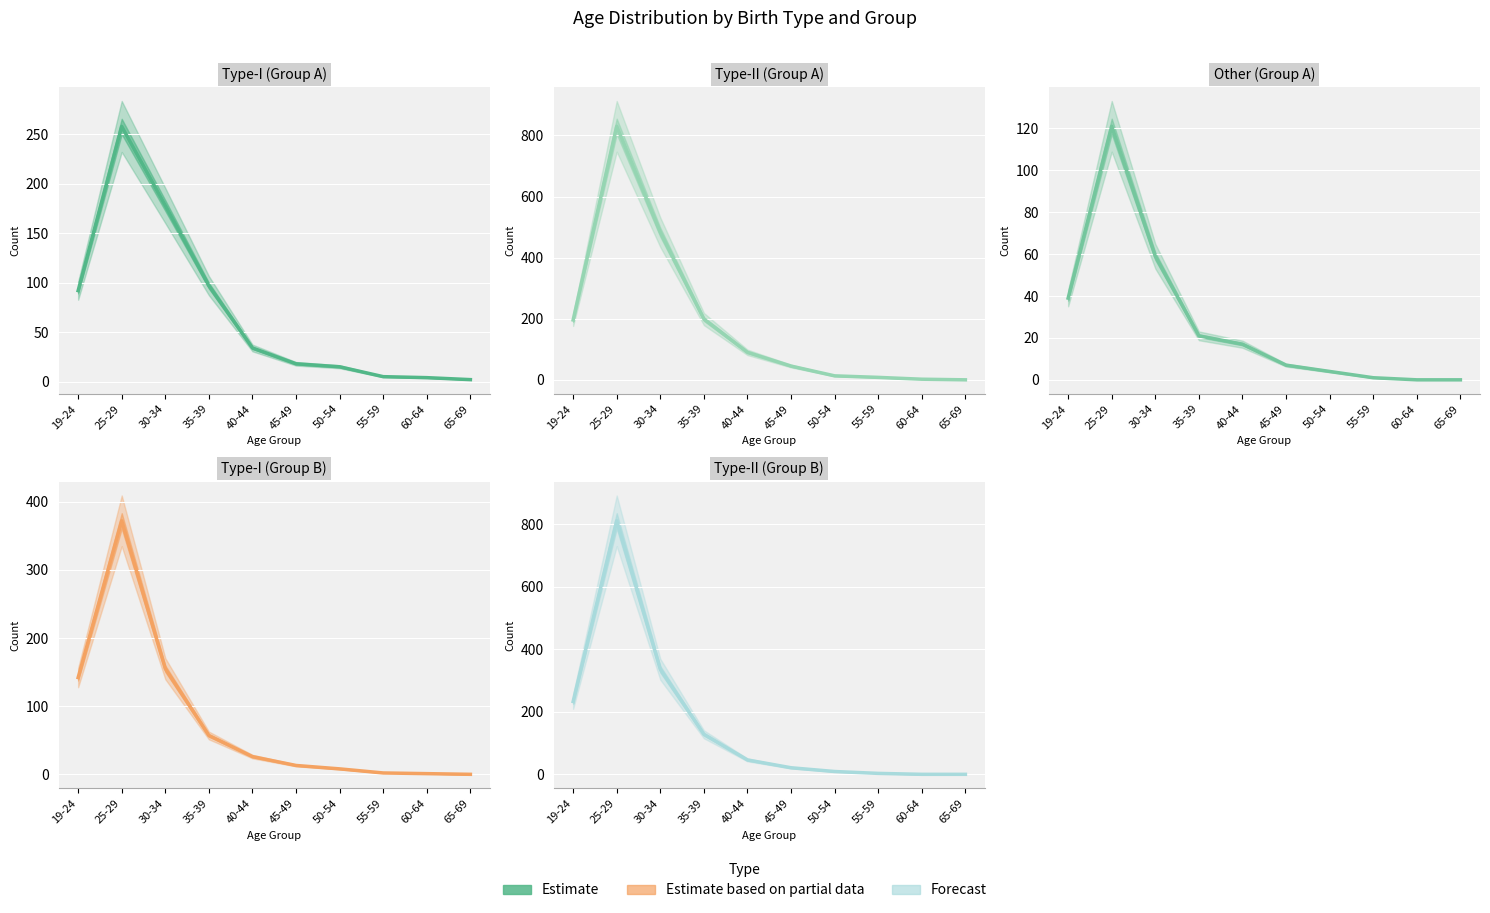

Which series changed the most between 35-39 and 55-59?

Type-II (Group A)